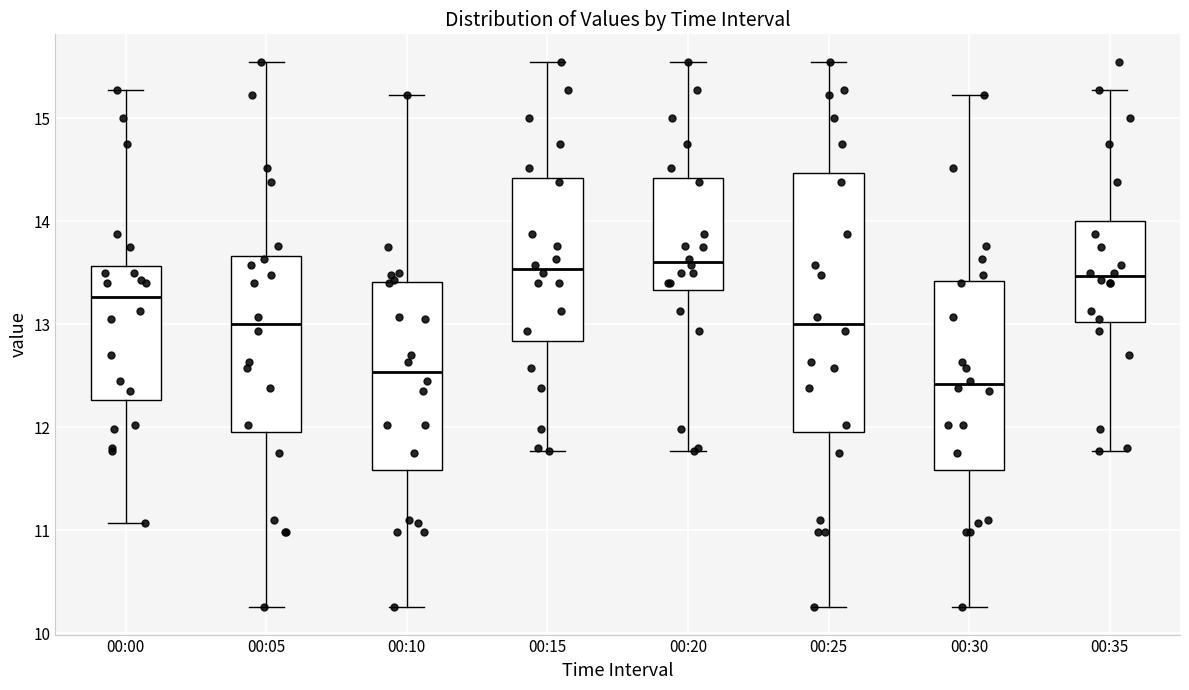

Reading left to right, read every box against the y-axis: the position of its median line, the range the box covers, and the ends of its whiskers. The values are not printed on the chart, so give them approximately, as read against the axis.

00:00: median 13.3, box 12.3 to 13.6, whiskers 11.1 to 15.3
00:05: median 13.0, box 12.0 to 13.7, whiskers 10.3 to 15.6
00:10: median 12.5, box 11.6 to 13.4, whiskers 10.3 to 15.2
00:15: median 13.5, box 12.8 to 14.4, whiskers 11.8 to 15.6
00:20: median 13.6, box 13.3 to 14.4, whiskers 11.8 to 15.6
00:25: median 13.0, box 12.0 to 14.5, whiskers 10.3 to 15.6
00:30: median 12.4, box 11.6 to 13.4, whiskers 10.3 to 15.2
00:35: median 13.5, box 13.0 to 14.0, whiskers 11.8 to 15.3